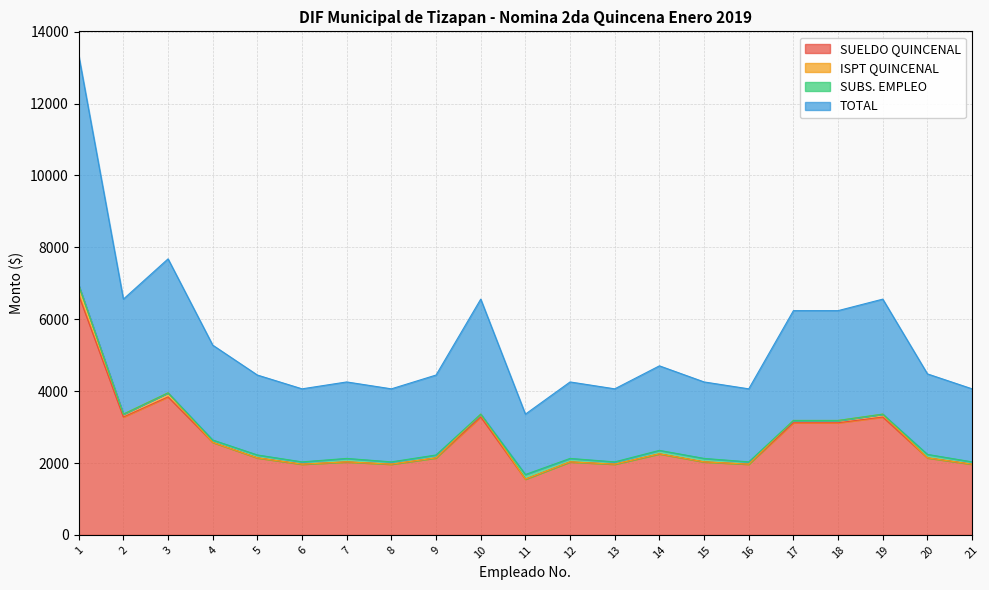

Does the chart have visible grid lines?

Yes